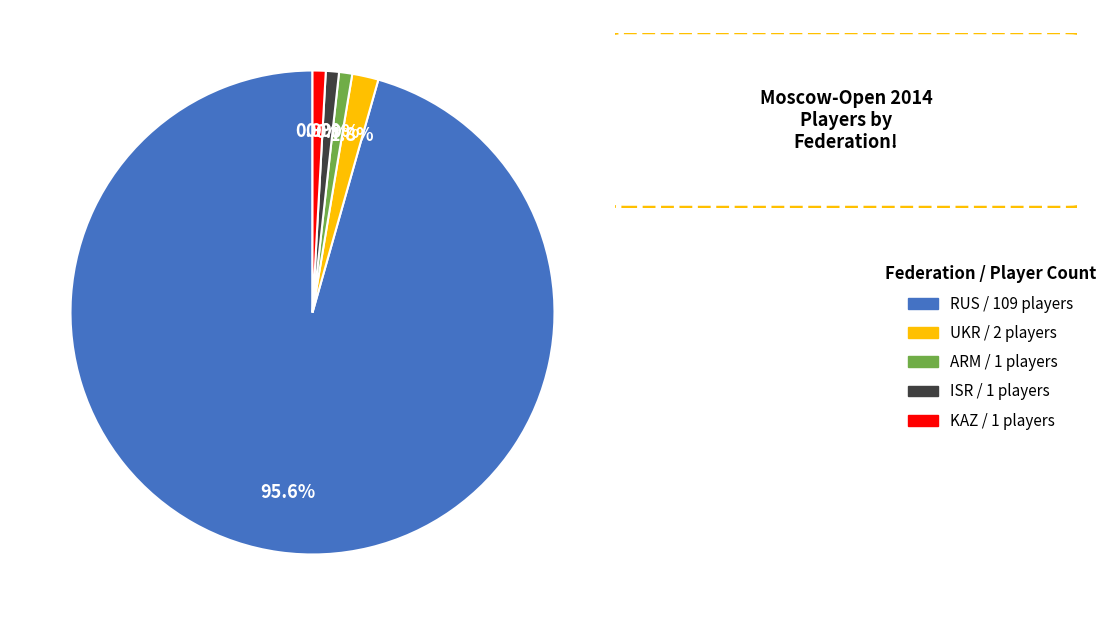

How much of the chart is everything except ARM / 1 players?

99.1%